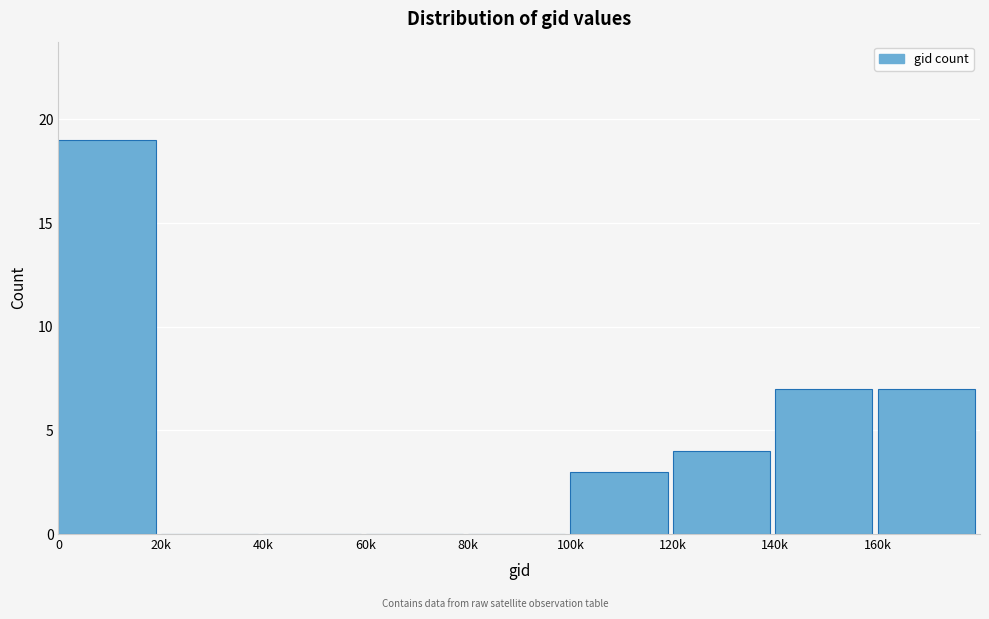

Reading right to left, list all the values displayed in this chart.

160k=7	140k=7	120k=4	100k=3	80k=0	60k=0	40k=0	20k=0	0=19